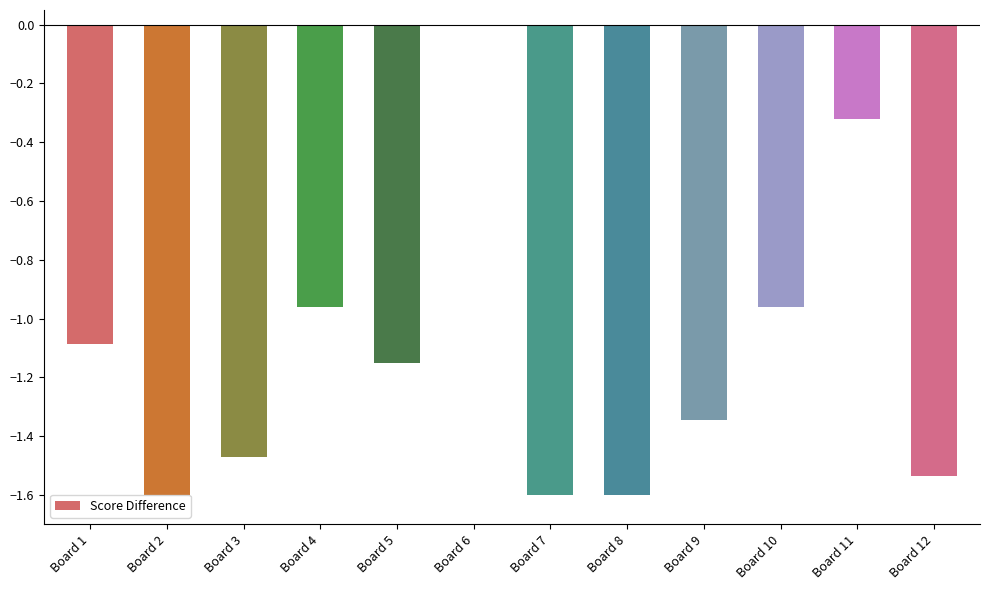

Which has a higher value, Board 5 or Board 11?

Board 11